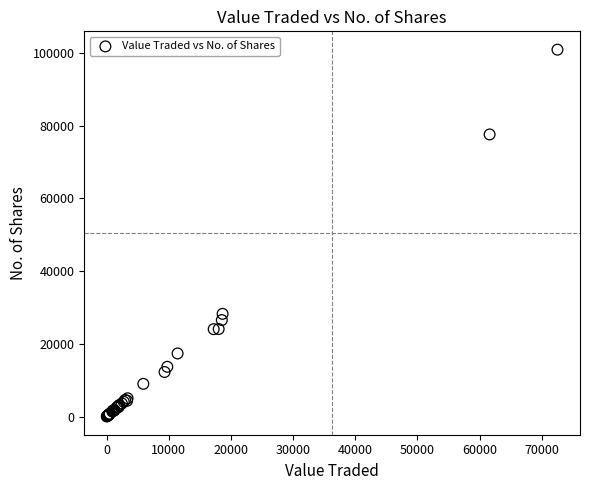

What Y value in the scatter plot is closest to 50481?

28252